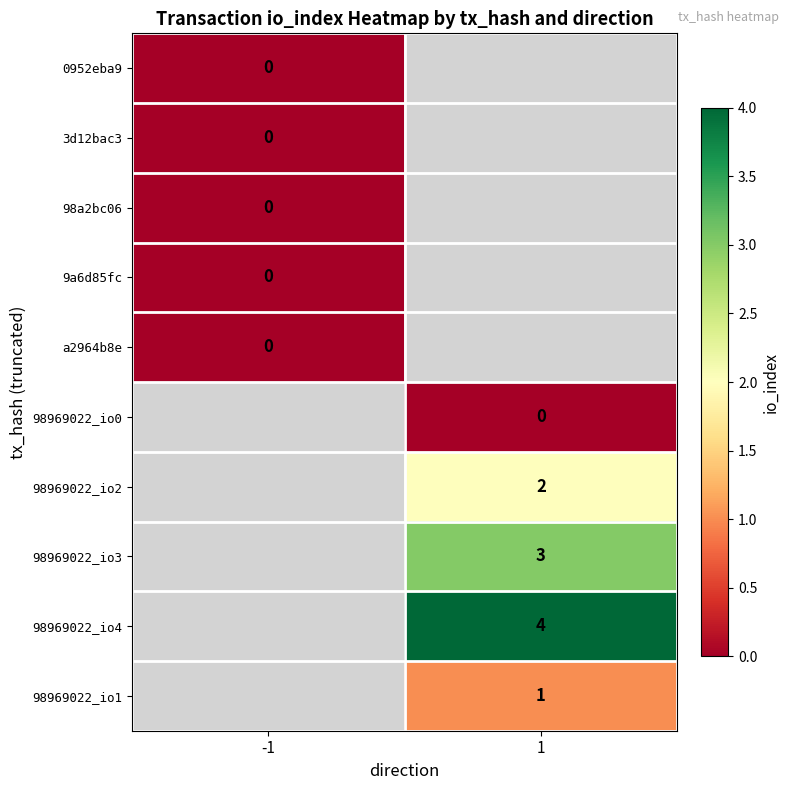

Is the value of 98969022_io4 at 1 greater than the value of 98969022_io2 at 1?

Yes